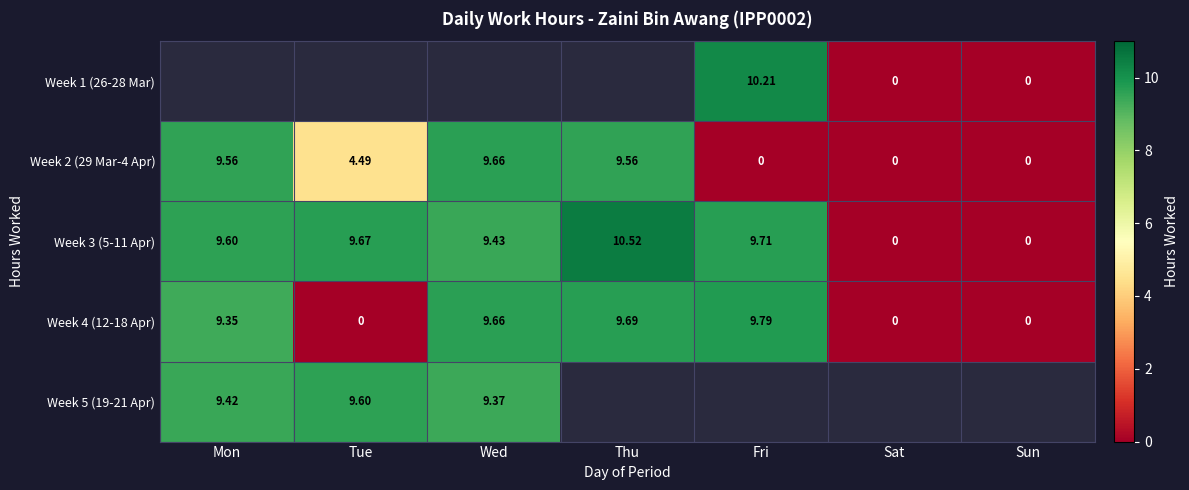

Is the value of Week 4 (12-18 Apr) at Tue greater than the value of Week 3 (5-11 Apr) at Tue?

No